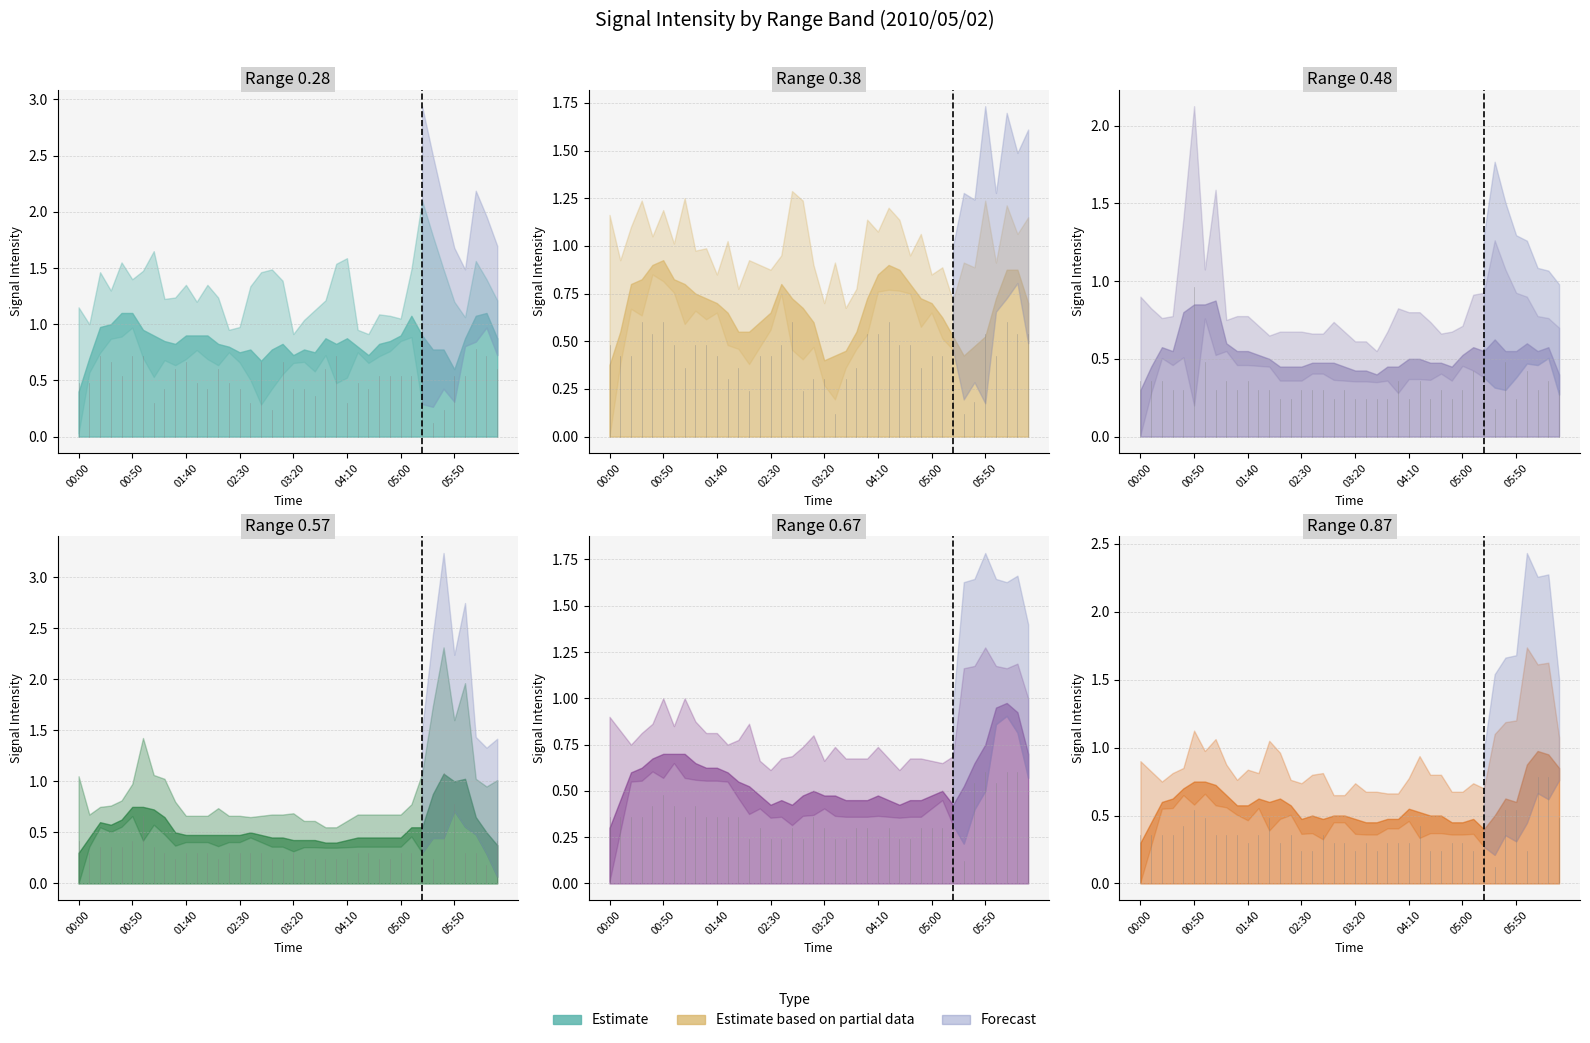

What is the label of the 23rd point from the left?

03:40